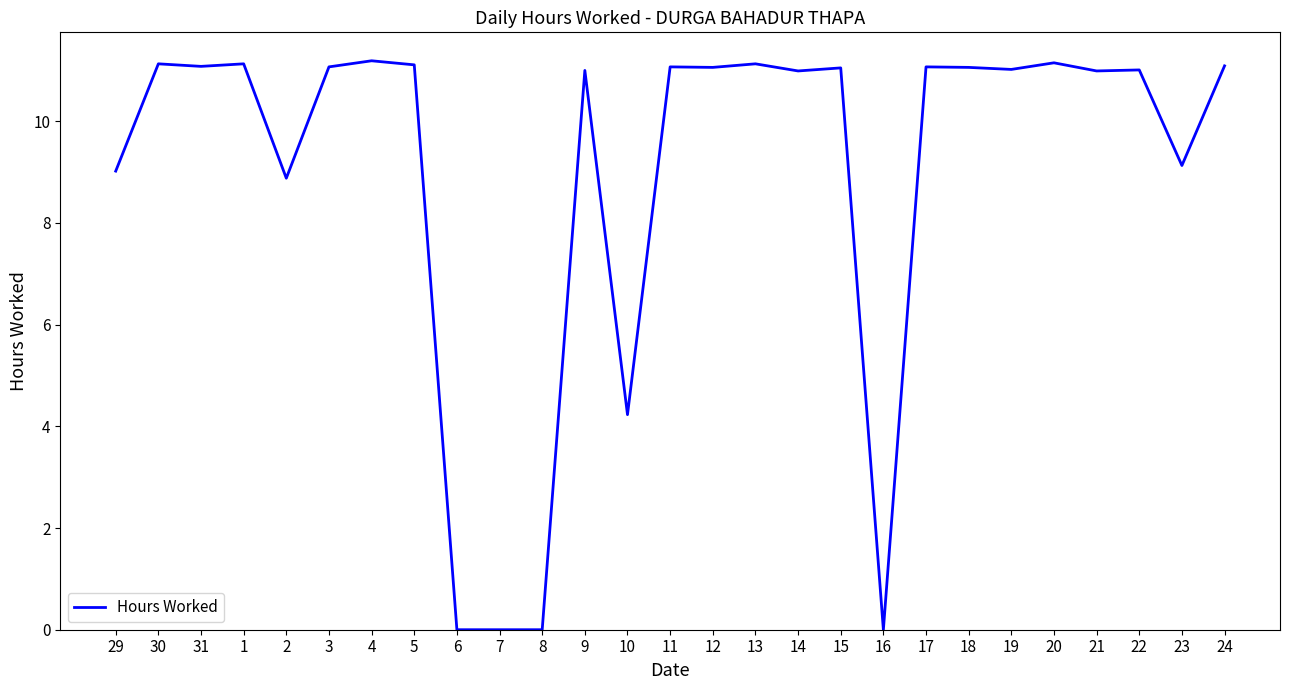

What position from the right is 20?

5